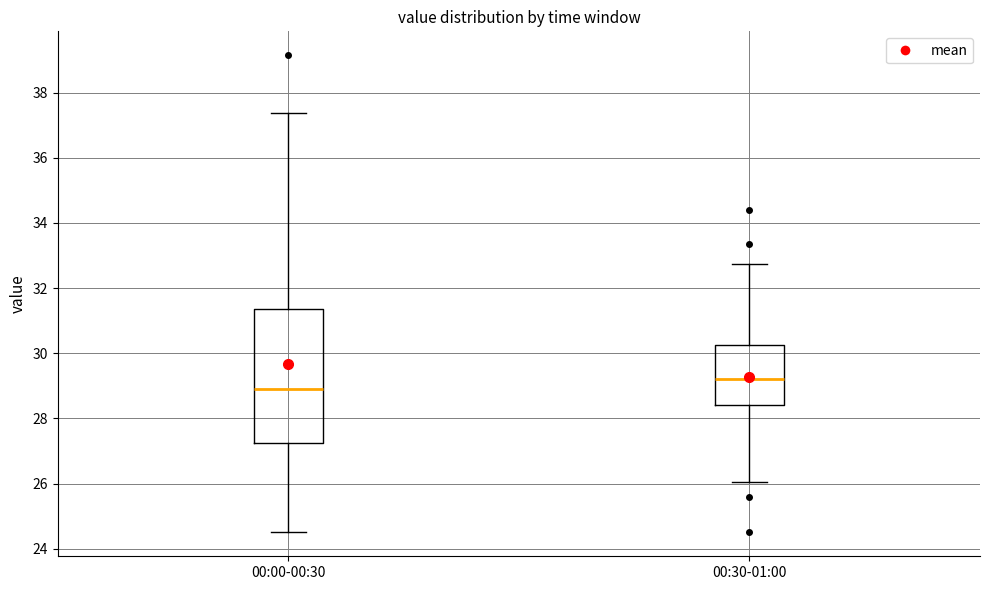

Where is the lower edge of the box for 00:30-01:00 on the y-axis? The values are not printed on the chart, so give them approximately, as read against the axis.

28.4